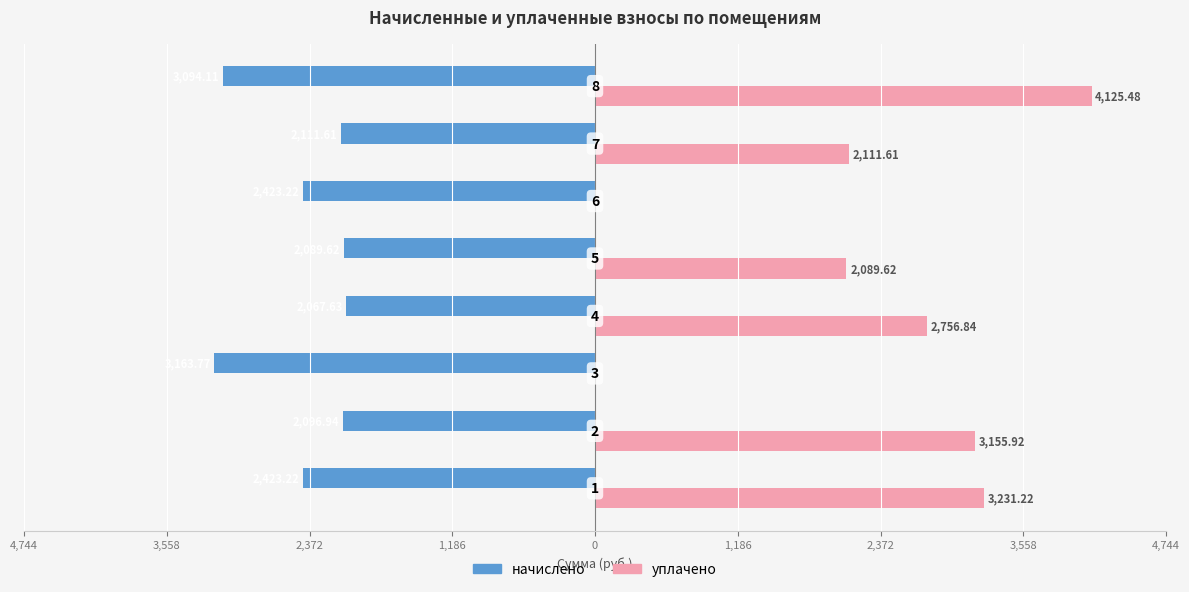

Reading left to right, list all the values displayed in this chart.

начислено: 4,744=-2423.2	3,558=-2096.9	2,372=-3163.8	1,186=-2067.6	0=-2089.6	1,186=-2423.2	2,372=-2111.6	3,558=-3094.1
уплачено: 4,744=3231.2	3,558=3155.9	2,372=0.0	1,186=2756.8	0=2089.6	1,186=0.0	2,372=2111.6	3,558=4125.5